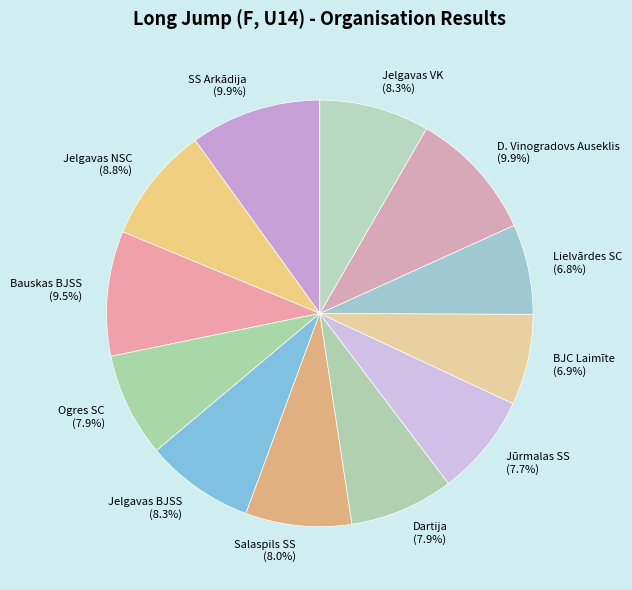

Do Jelgavas VK (8.3%) and Jelgavas BJSS (8.3%) together represent more than half of the pie?

No